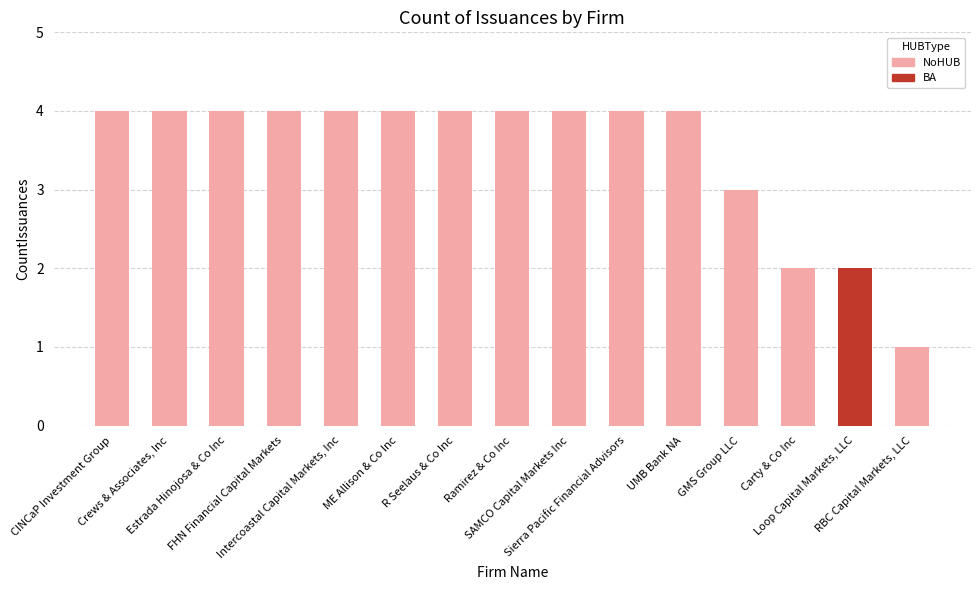

What is the change in value from ME Allison & Co Inc to GMS Group LLC?

-1